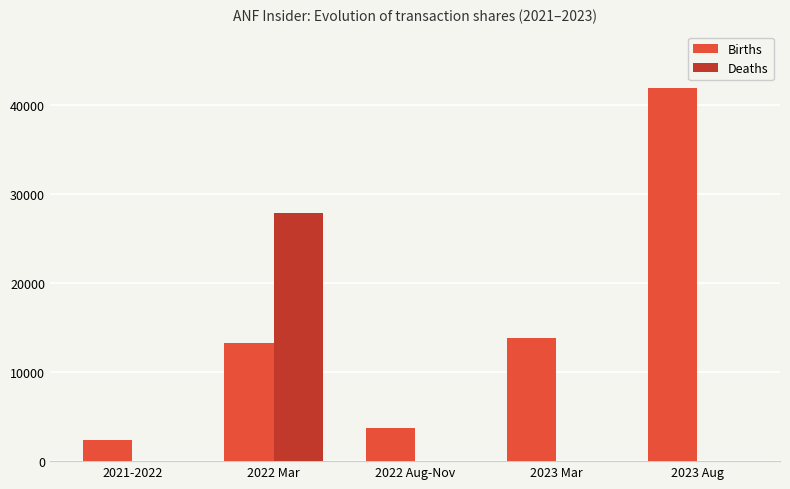

Which series has the largest total across all categories?

Births